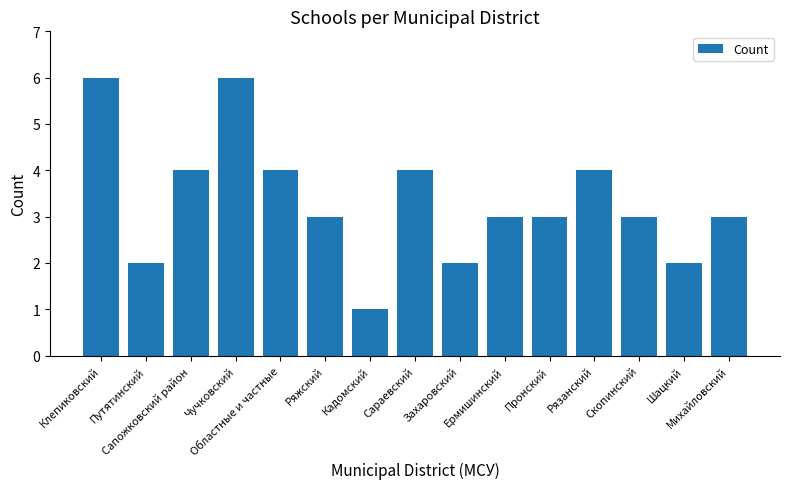

What is the maximum value shown in the chart?

6